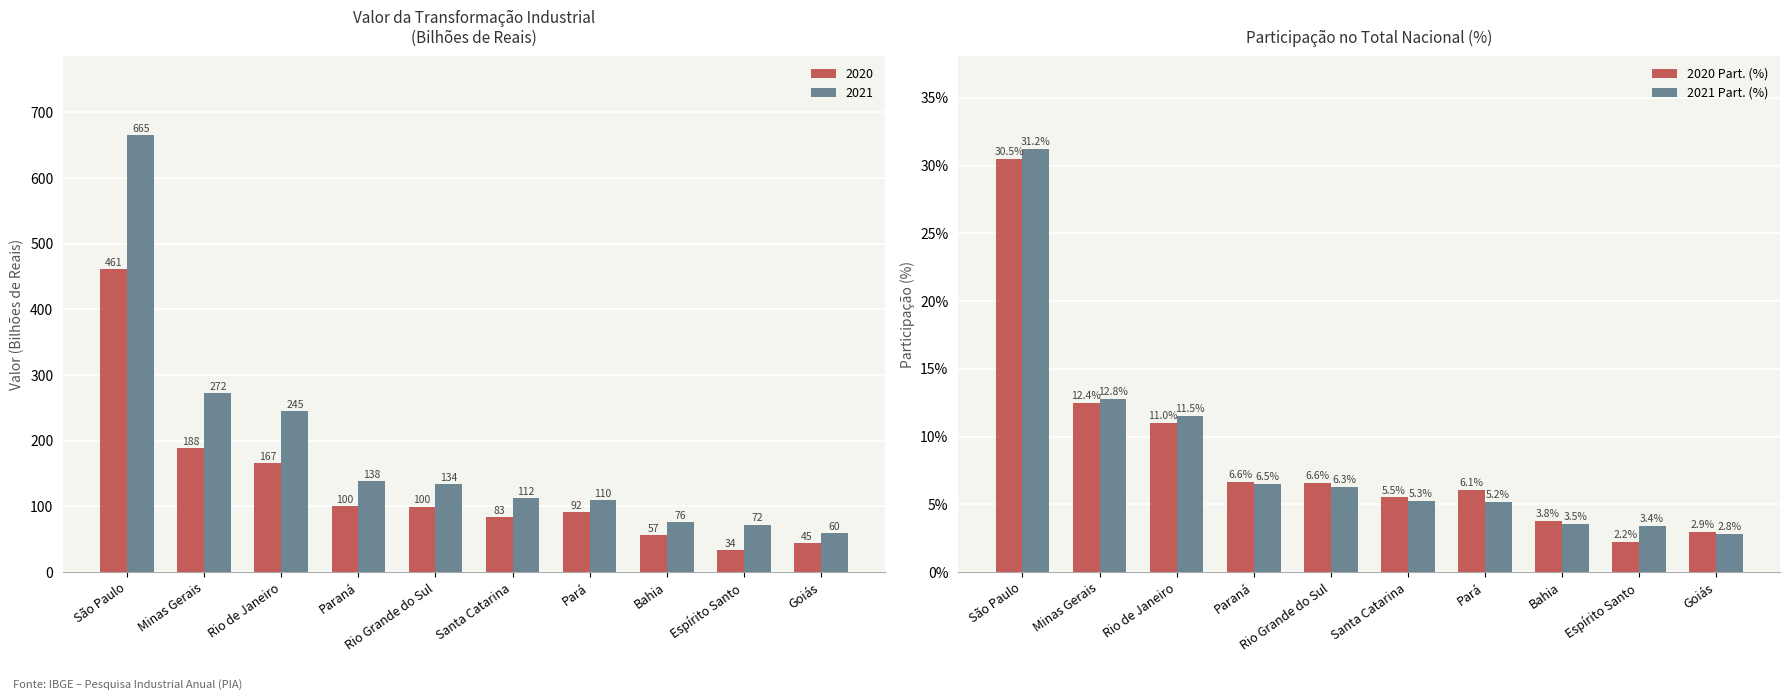

Which category has the highest value in the 2021 Part. (%) series?

São Paulo